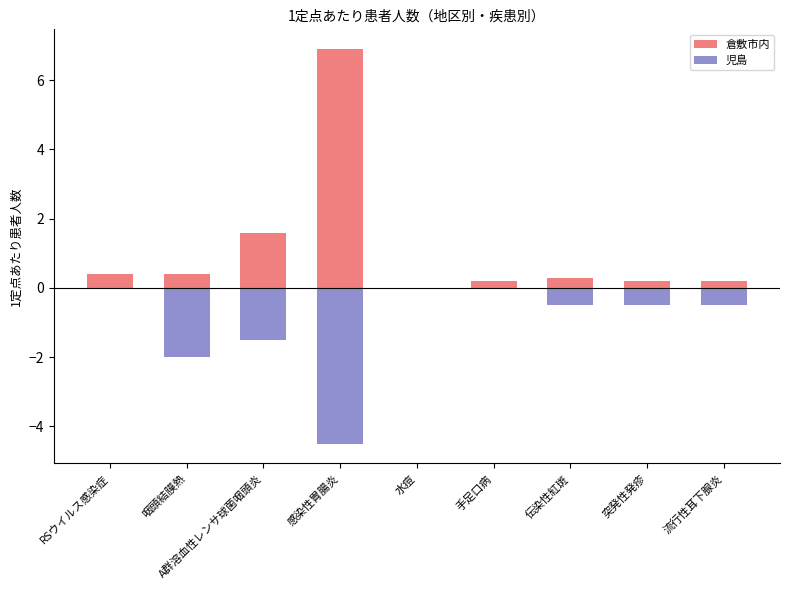

At which label is 倉敷市内 closest to 3?

A群溶血性レンサ球菌咽頭炎